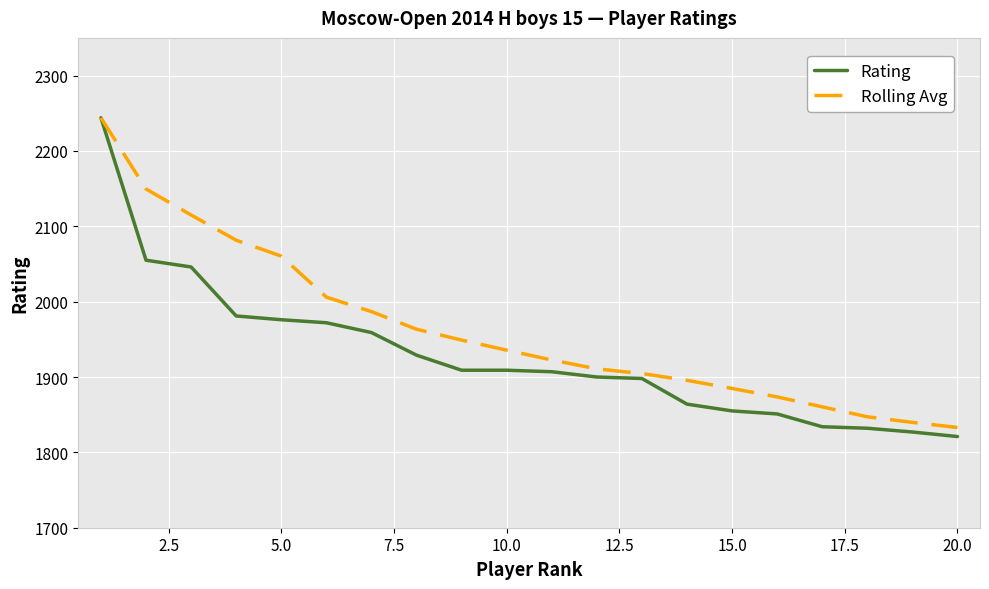

What is the difference between the maximum and minimum values in the Rolling Avg series?

411.0